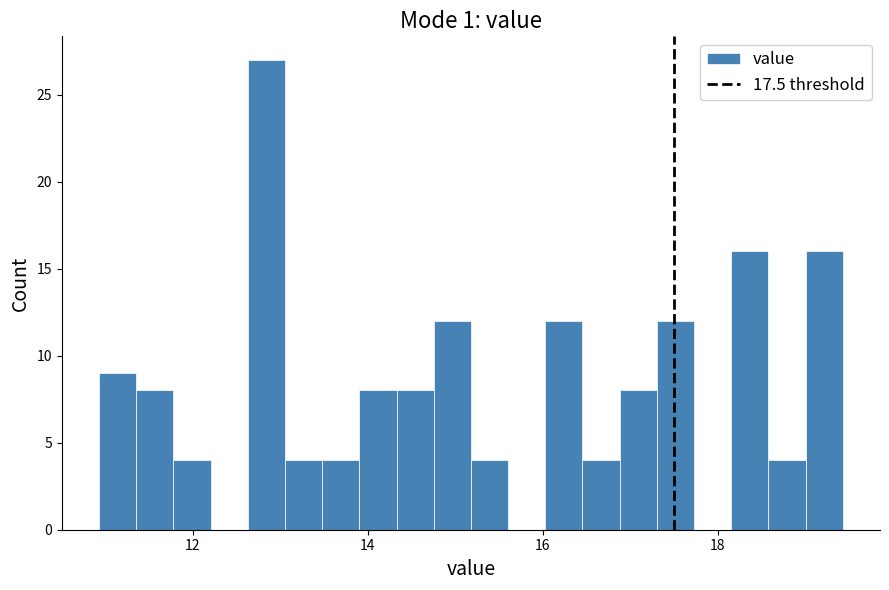

Around what value on the x-axis is the tallest bar? Give the approximate position of its centre, as read against the axis.

12.8